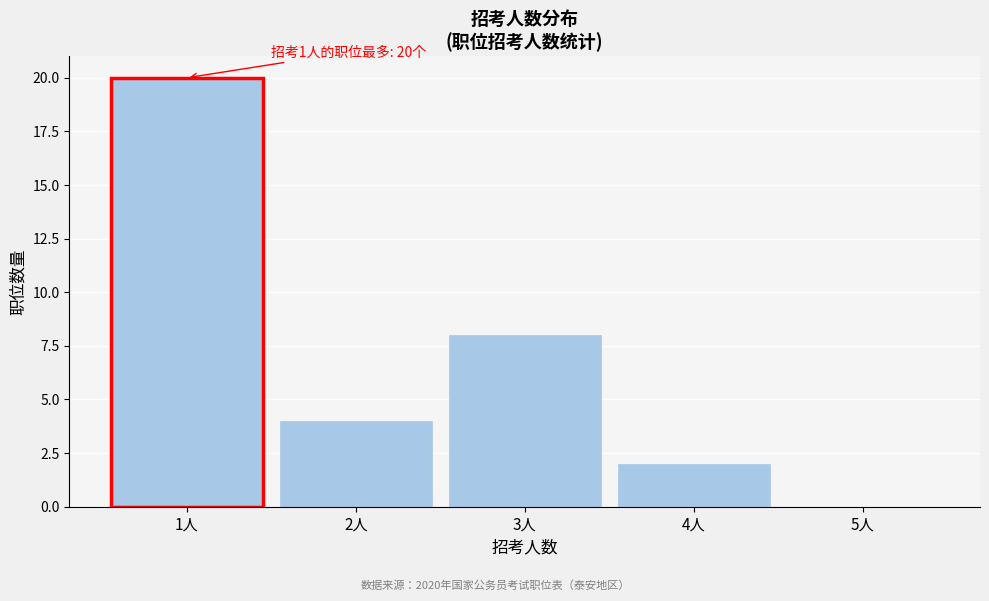

Which range on the x-axis has the tallest bar?

0.5 to 1.5